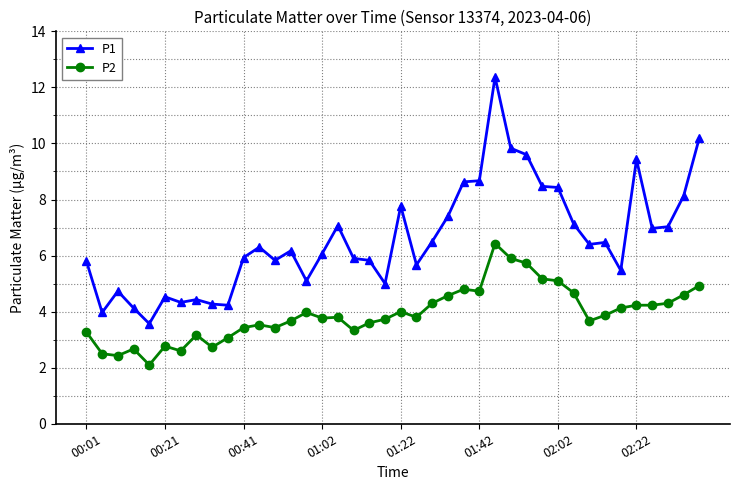

What is the value of the P2 point at the 36th from the left?

4.2